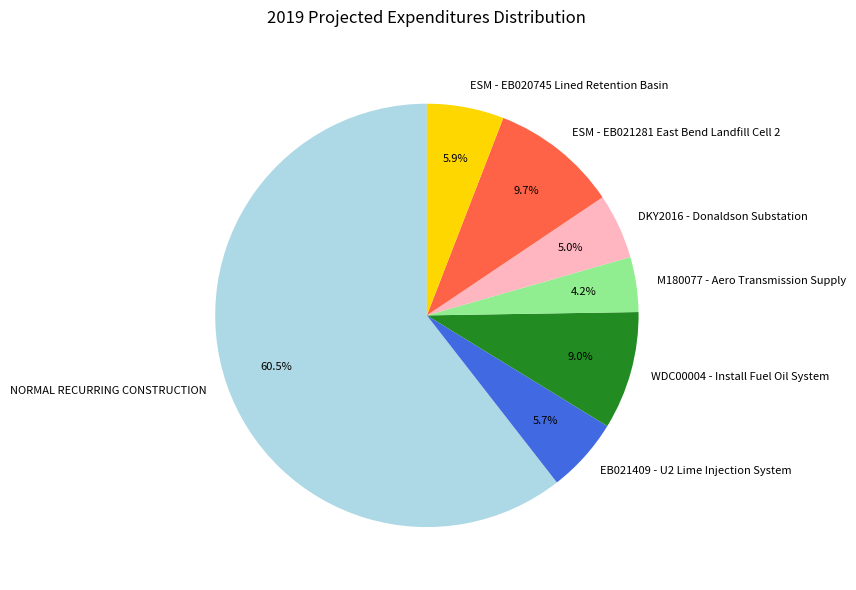

Which slice is the largest?

NORMAL RECURRING CONSTRUCTION